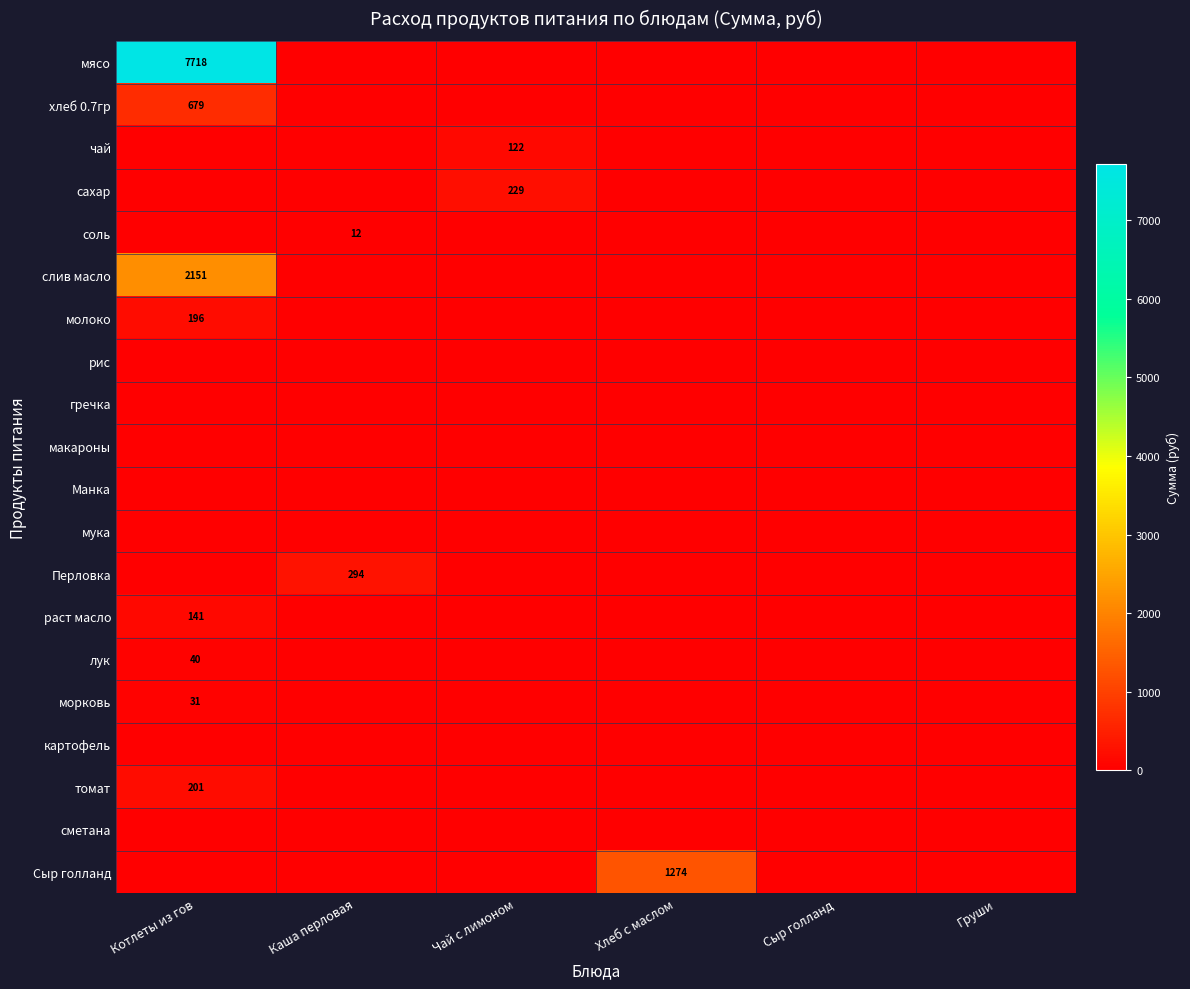

List the series in order of their peak value, highest first.

мясо, слив масло, Сыр голланд, хлеб 0.7гр, Перловка, сахар, томат, молоко, раст масло, чай, лук, морковь, соль, рис, гречка, макароны, Манка, мука, картофель, сметана